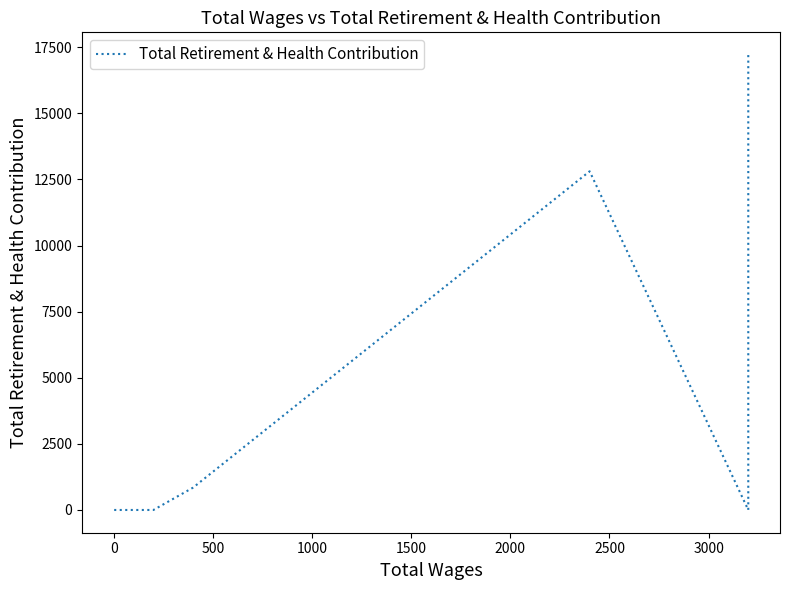

What is the label of the 4th point from the left?

1000